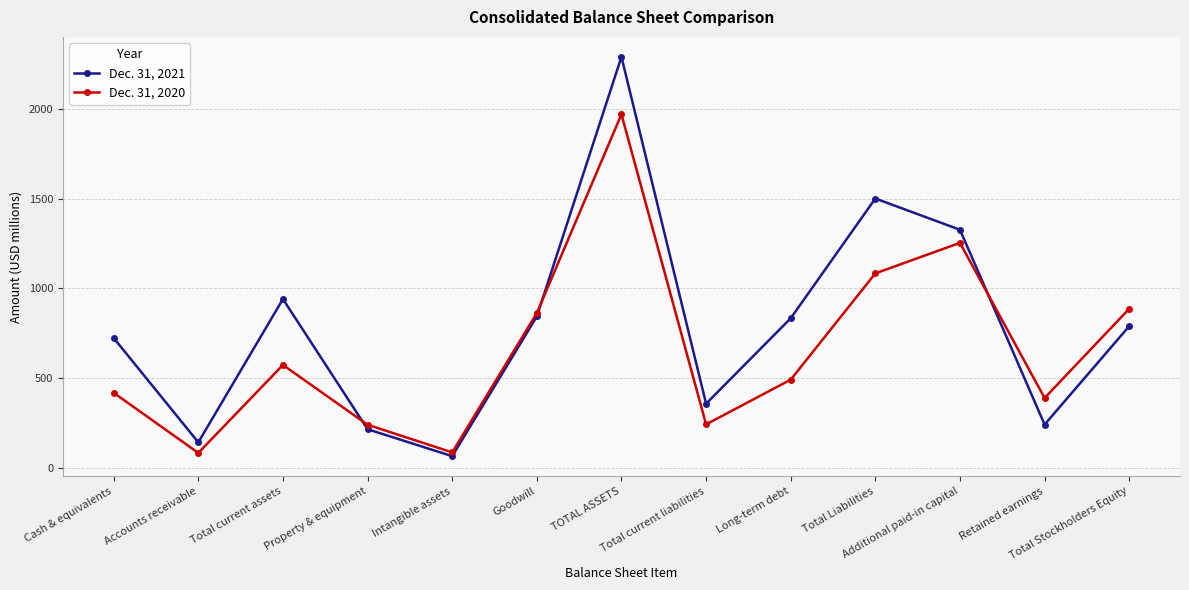

In Dec. 31, 2020, how many points are lower than both neighbors (excluding endpoints)?

4